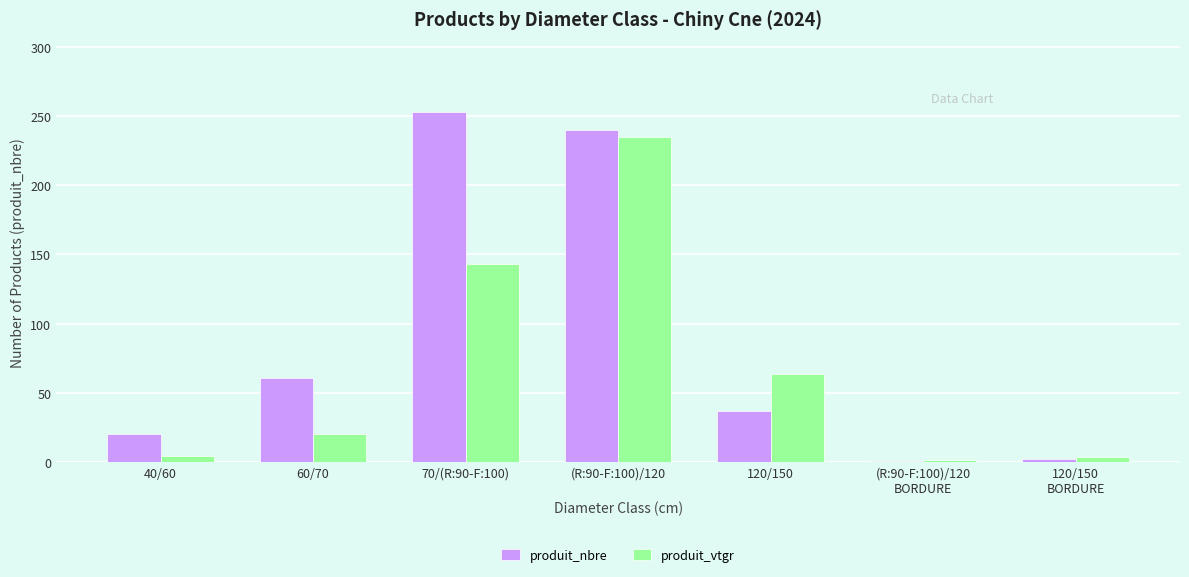

Which series has the largest total across all categories?

produit_nbre